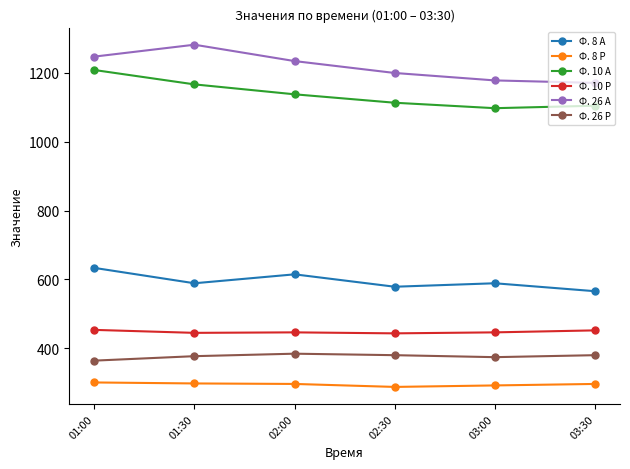

How many series are shown in this chart?

6